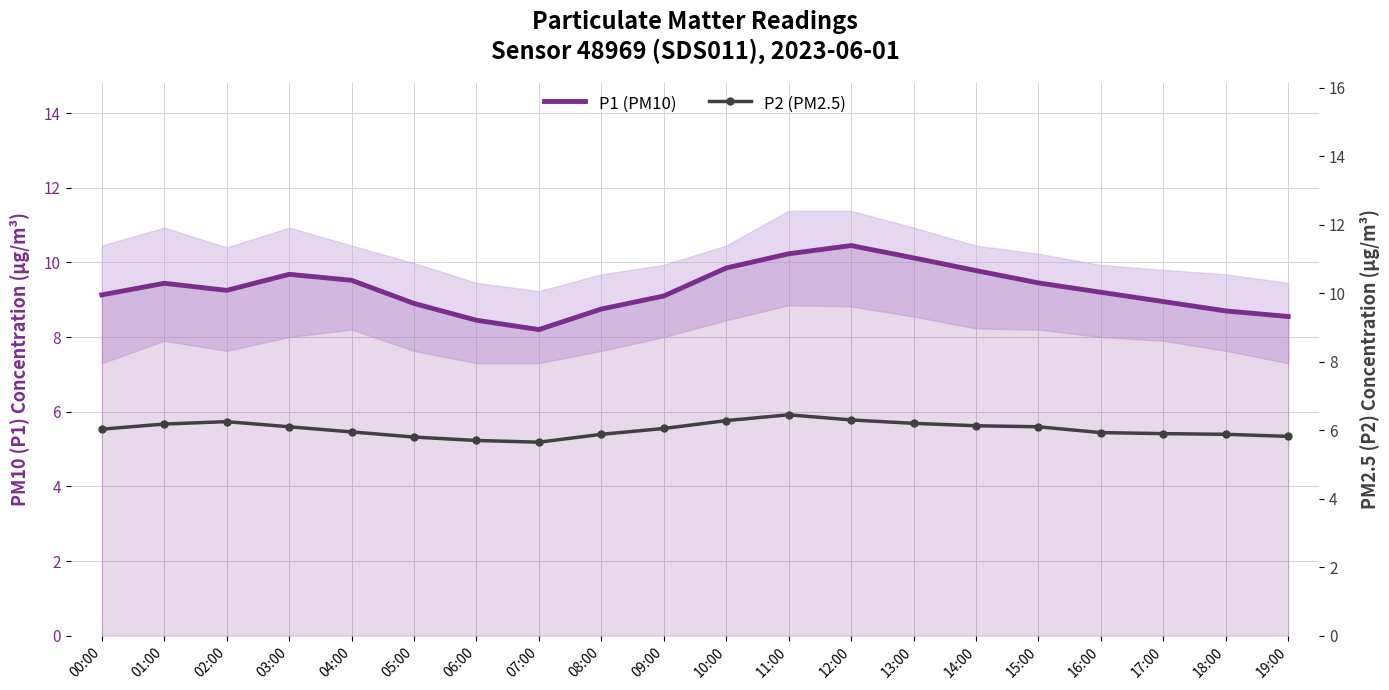

At how many categories does at least one series exceed 5?

20